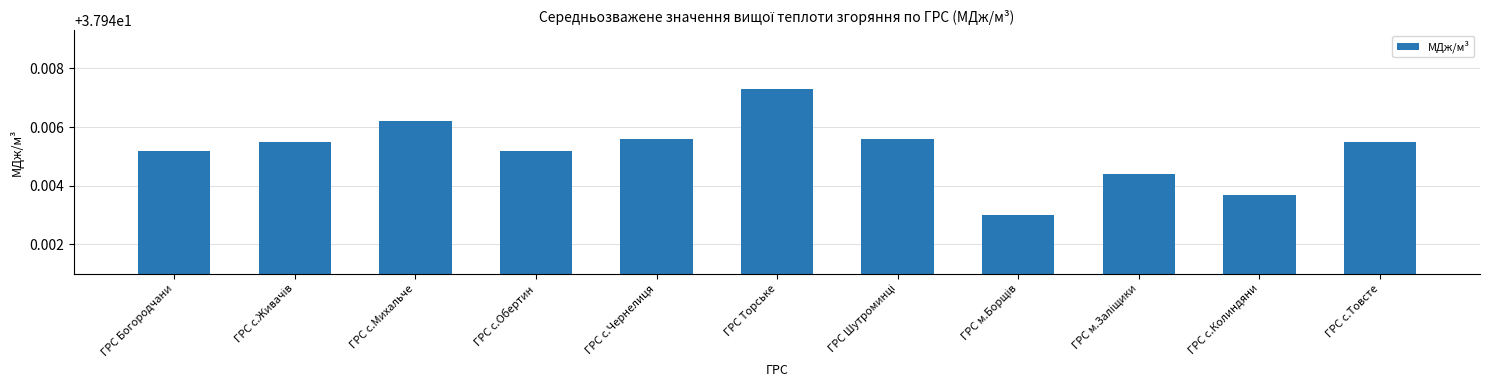

What is the label of the 11th bar from the right?

ГРС Богородчани